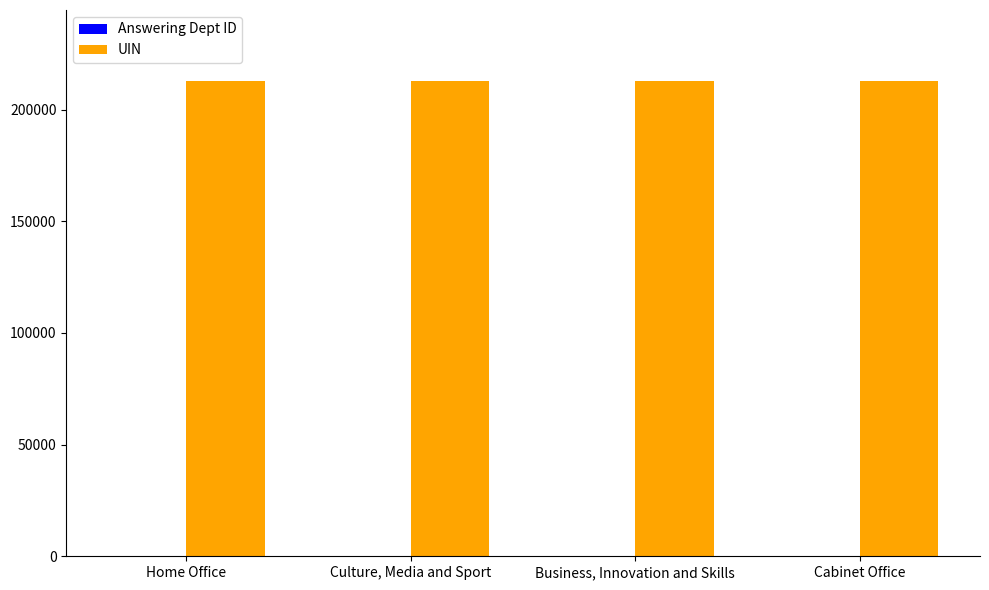

What is the greatest value displayed?

212737